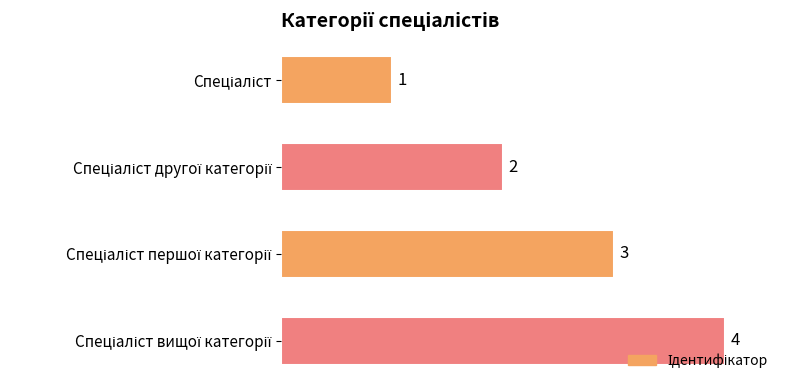

Count the values in the range 2 to 4.

3